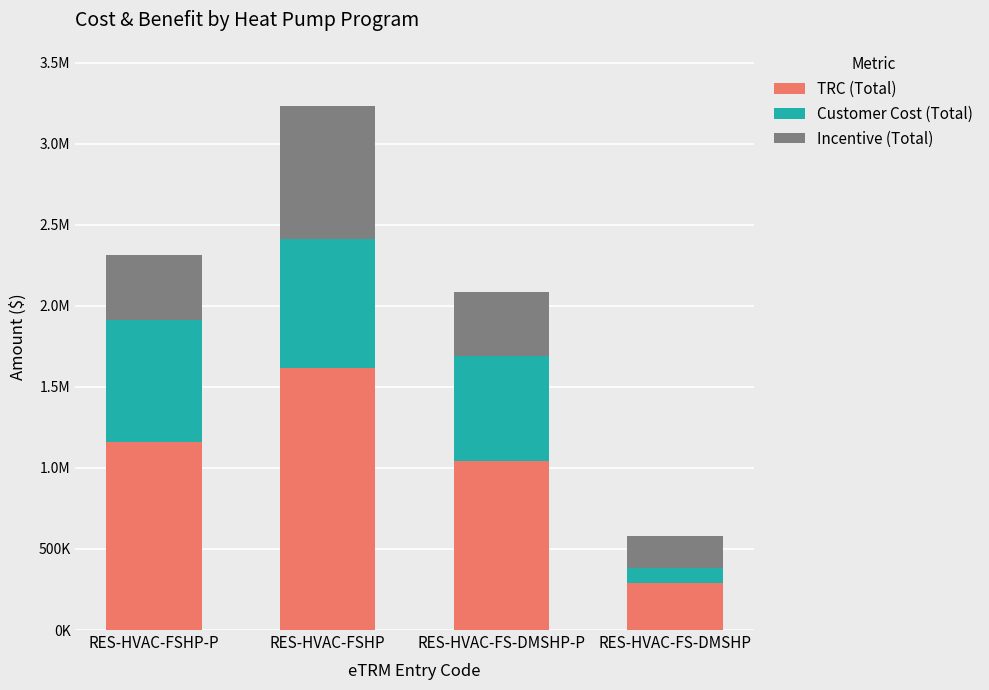

At how many categories does at least one series exceed 1231965?

1